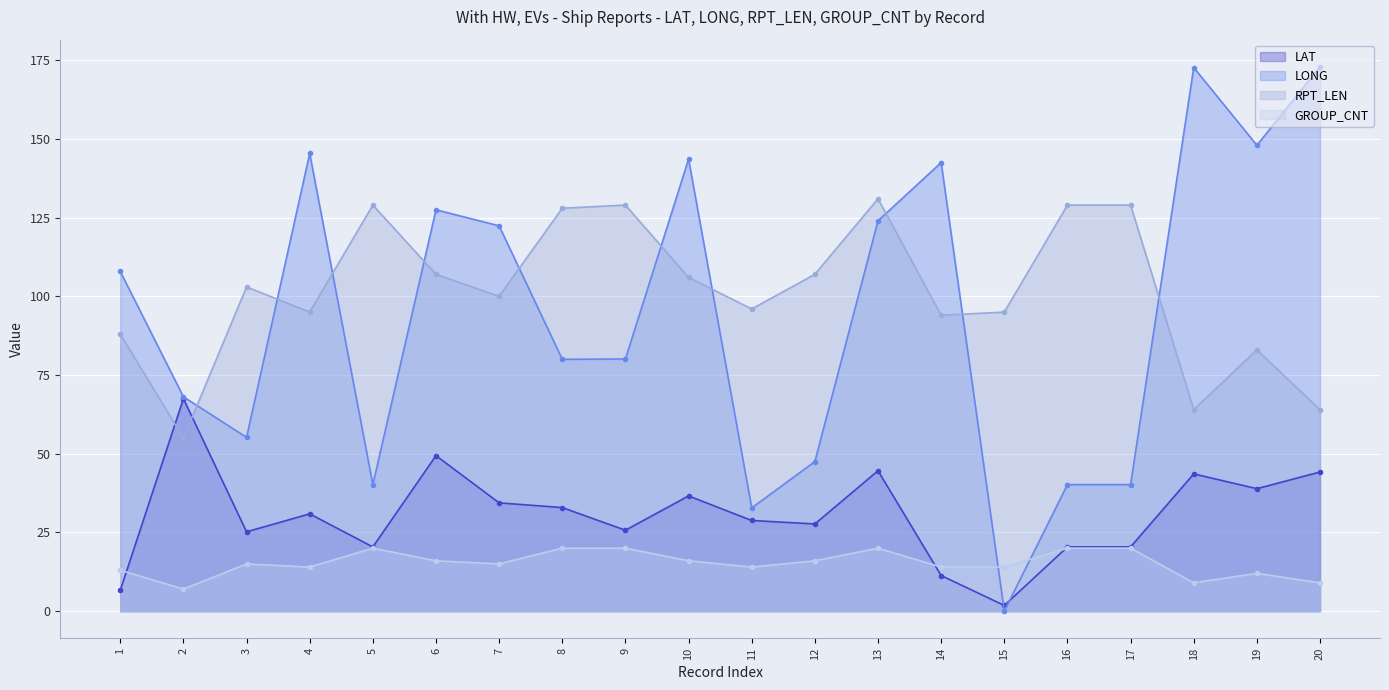

Which category has the lowest value across all series?

15